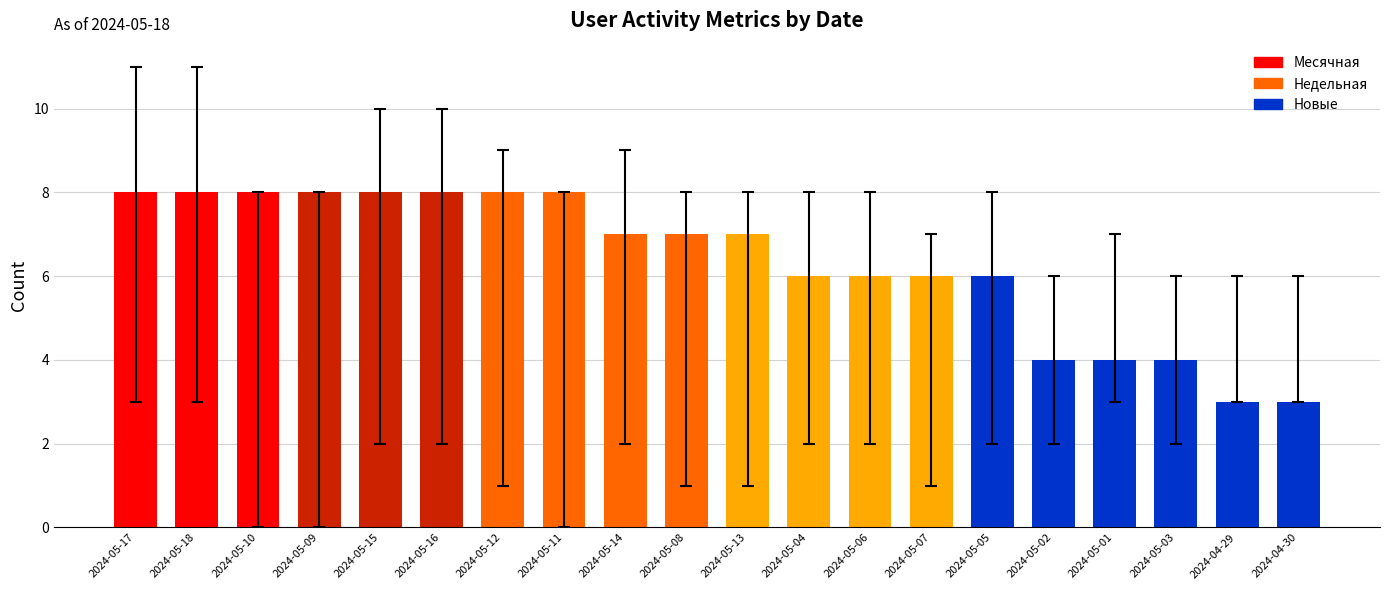

What is the ratio of the value at 2024-05-14 to the value at 2024-05-15?

0.9